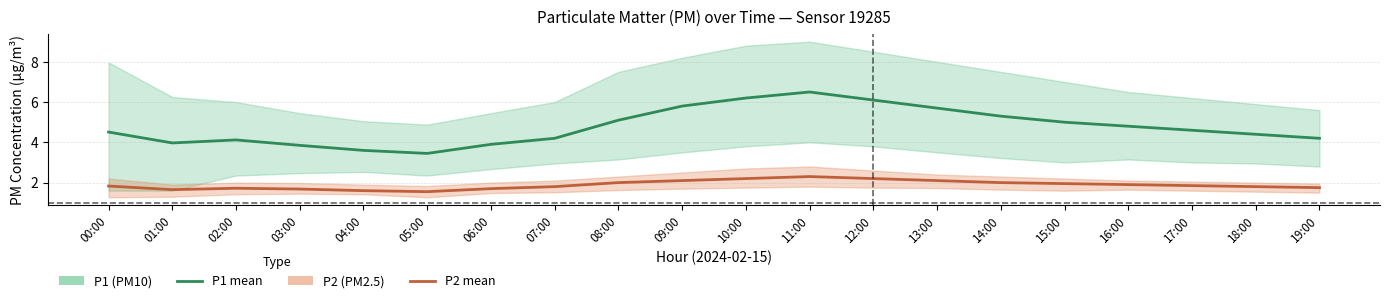

Where is the first local maximum for P1 (PM10) mean?

02:00